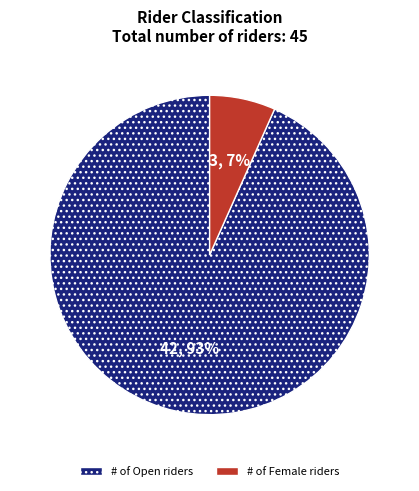

To the nearest percent, what is the average slice percentage?

50%